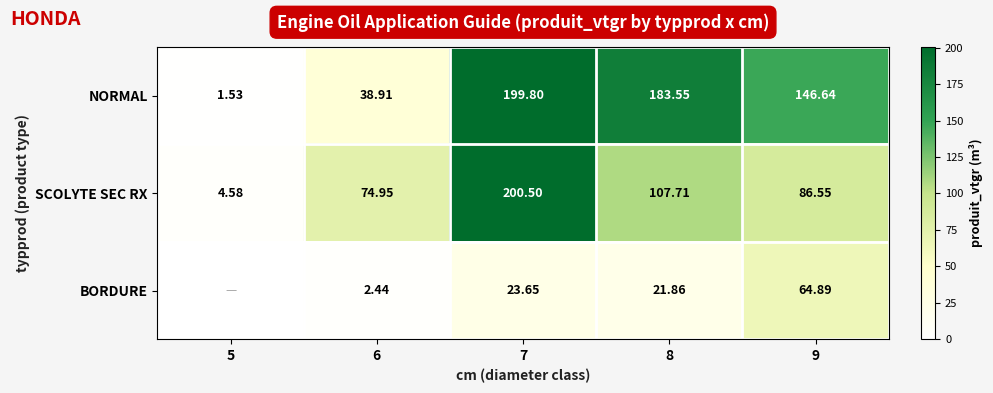

Is the value of NORMAL at 8 greater than the value of BORDURE at 9?

Yes